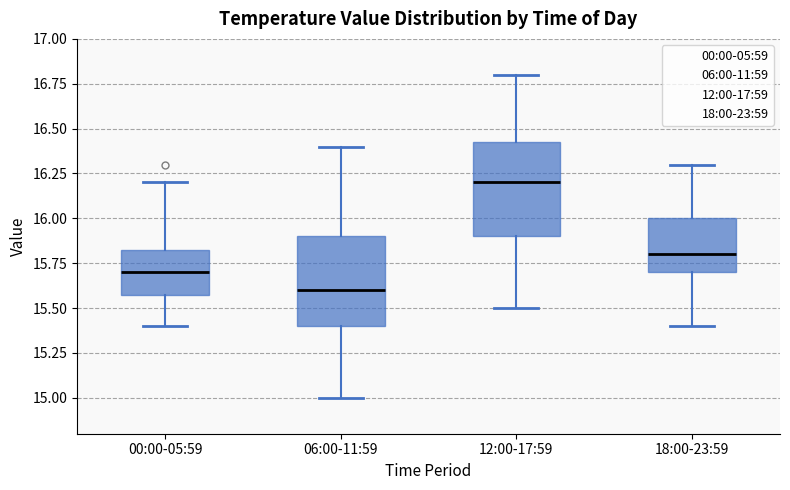

Where does the lower whisker of the box for 00:00-05:59 end on the y-axis? The values are not printed on the chart, so give them approximately, as read against the axis.

15.40